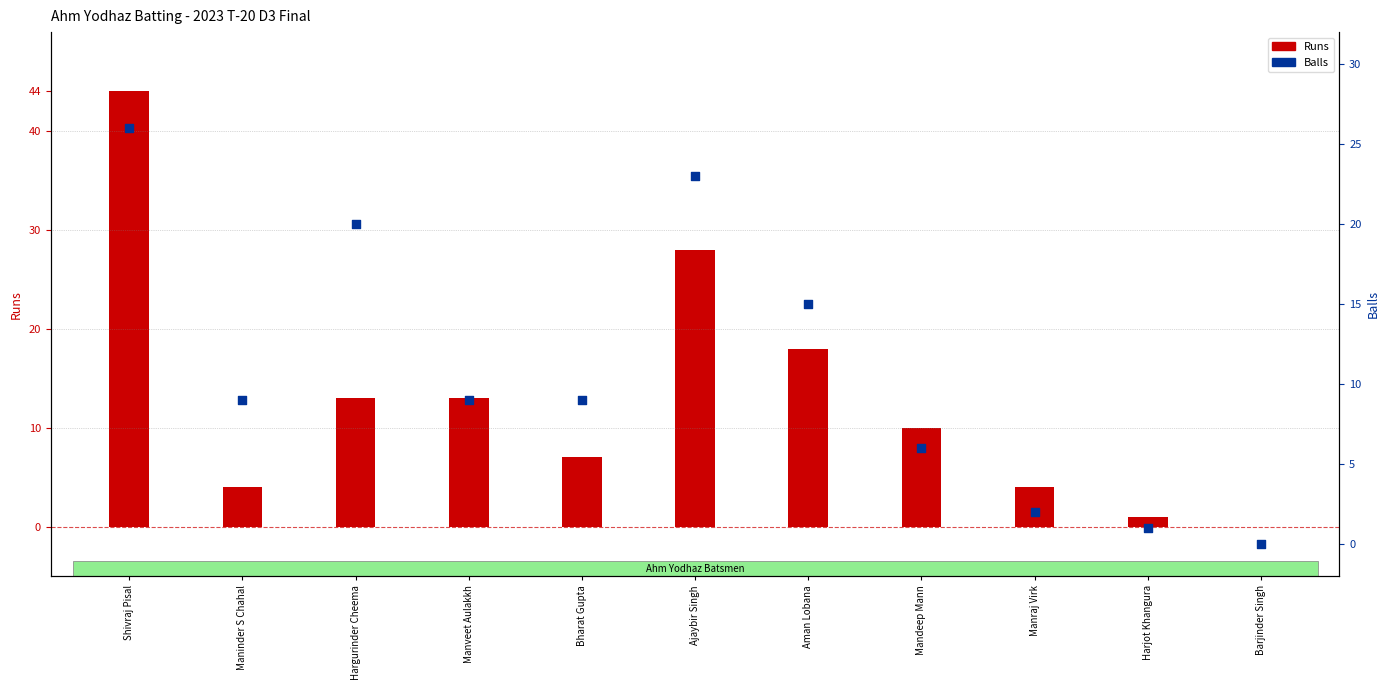

What is the change in value from Shivraj Pisal to Harjot Khangura?

-25